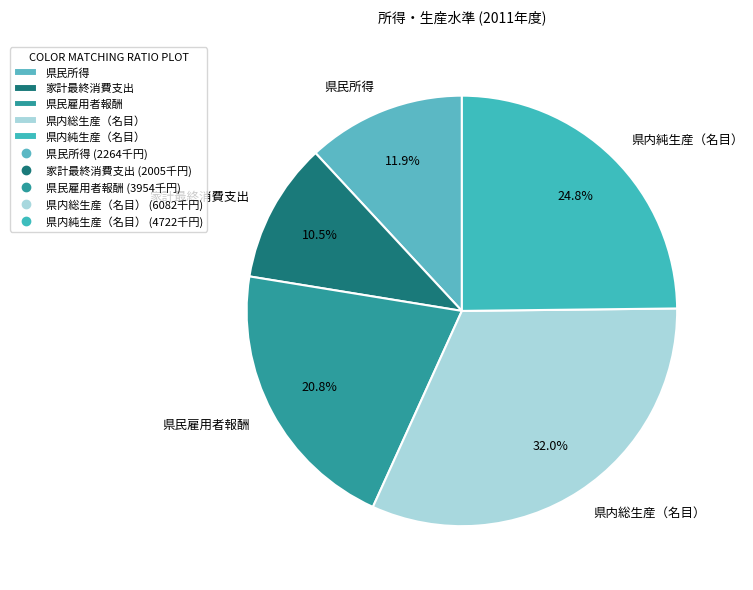

How many slices are in this pie chart?

5